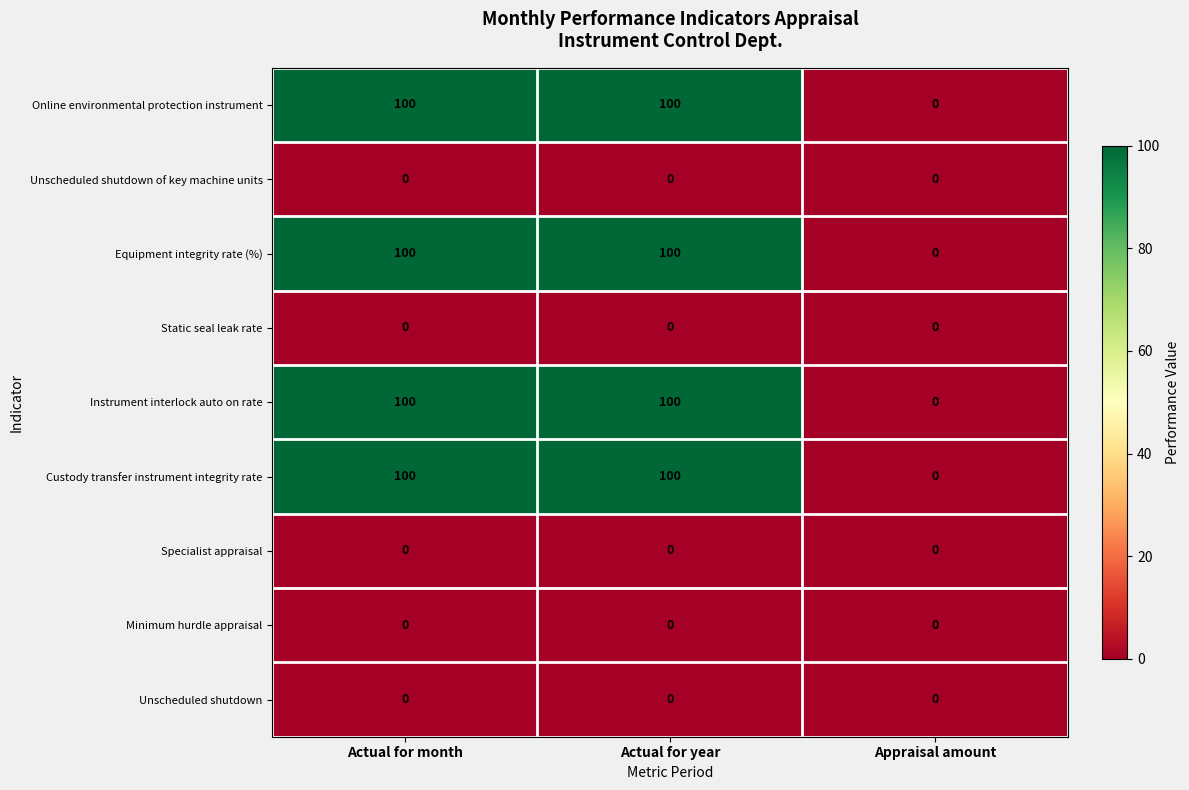

Reading right to left, transcribe all the data shown in this chart.

Online environmental protection instrument: Appraisal amount=0	Actual for year=100	Actual for month=100
Unscheduled shutdown of key machine units: Appraisal amount=0	Actual for year=0	Actual for month=0
Equipment integrity rate (%): Appraisal amount=0	Actual for year=100	Actual for month=100
Static seal leak rate: Appraisal amount=0	Actual for year=0	Actual for month=0
Instrument interlock auto on rate: Appraisal amount=0	Actual for year=100	Actual for month=100
Custody transfer instrument integrity rate: Appraisal amount=0	Actual for year=100	Actual for month=100
Specialist appraisal: Appraisal amount=0	Actual for year=0	Actual for month=0
Minimum hurdle appraisal: Appraisal amount=0	Actual for year=0	Actual for month=0
Unscheduled shutdown: Appraisal amount=0	Actual for year=0	Actual for month=0